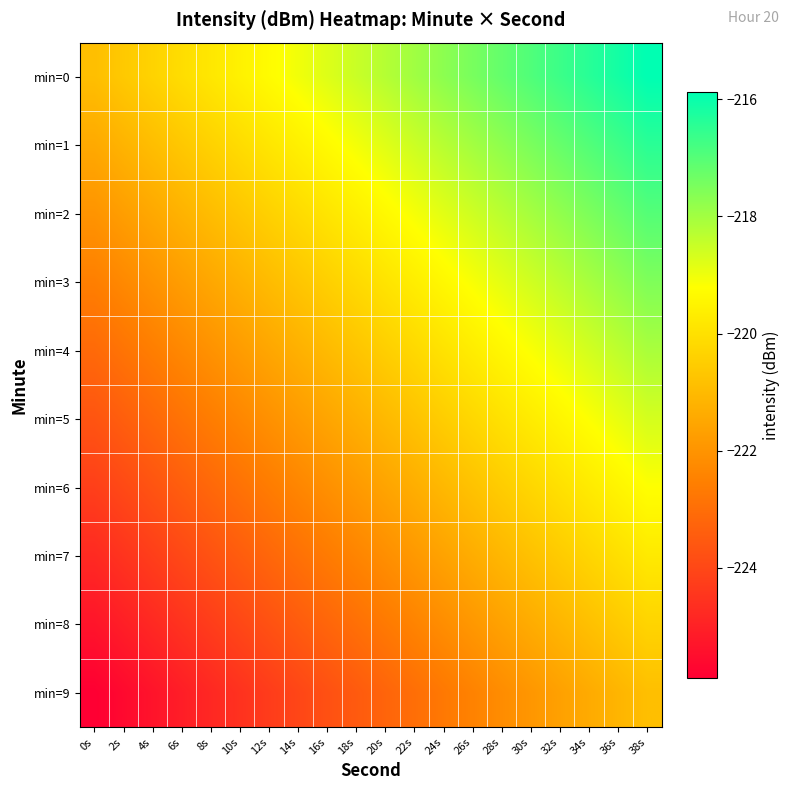

What is the total value across all series at 4s?

-2228.5